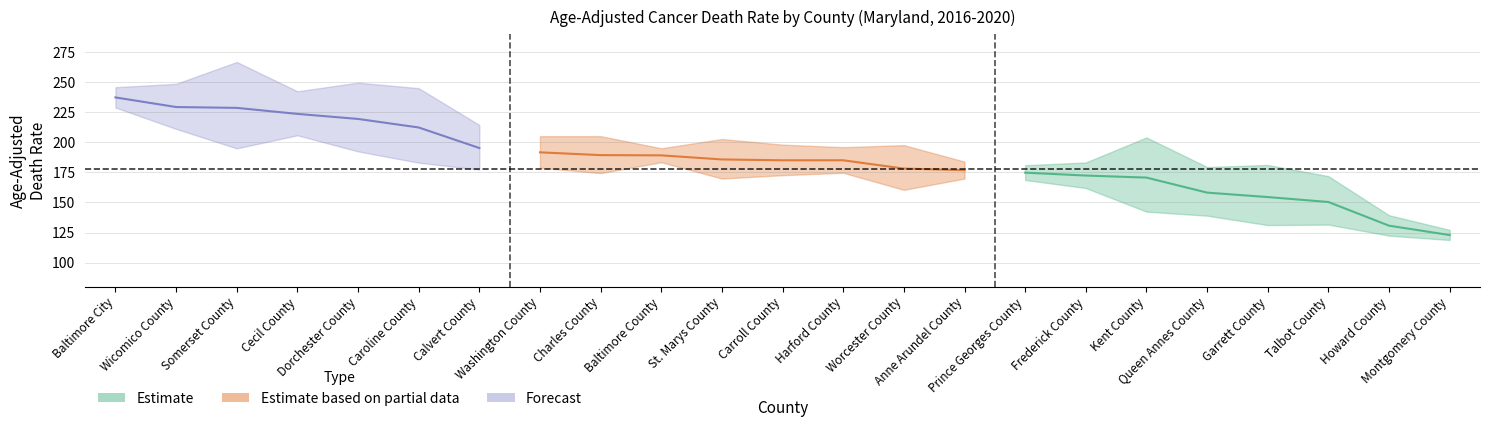

True or false: Upper CI and Age-Adjusted Death Rate cross at least once.

False